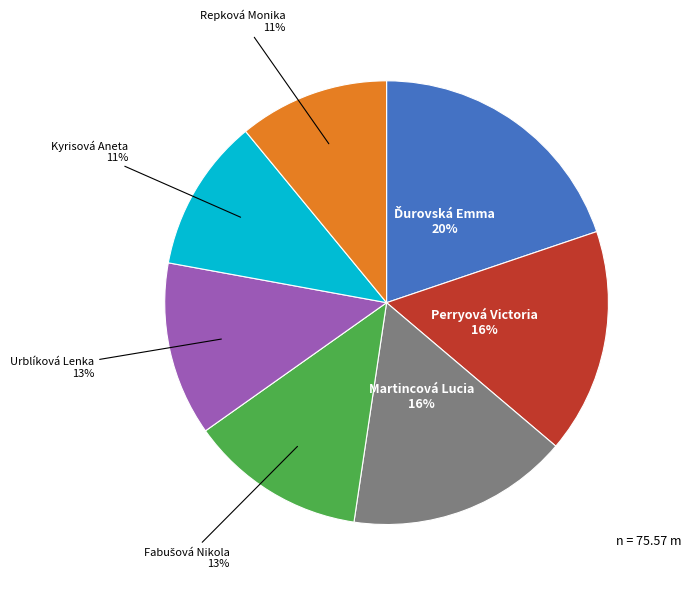

What percentage is the Kyrisová Aneta slice, to the nearest percent?

11%